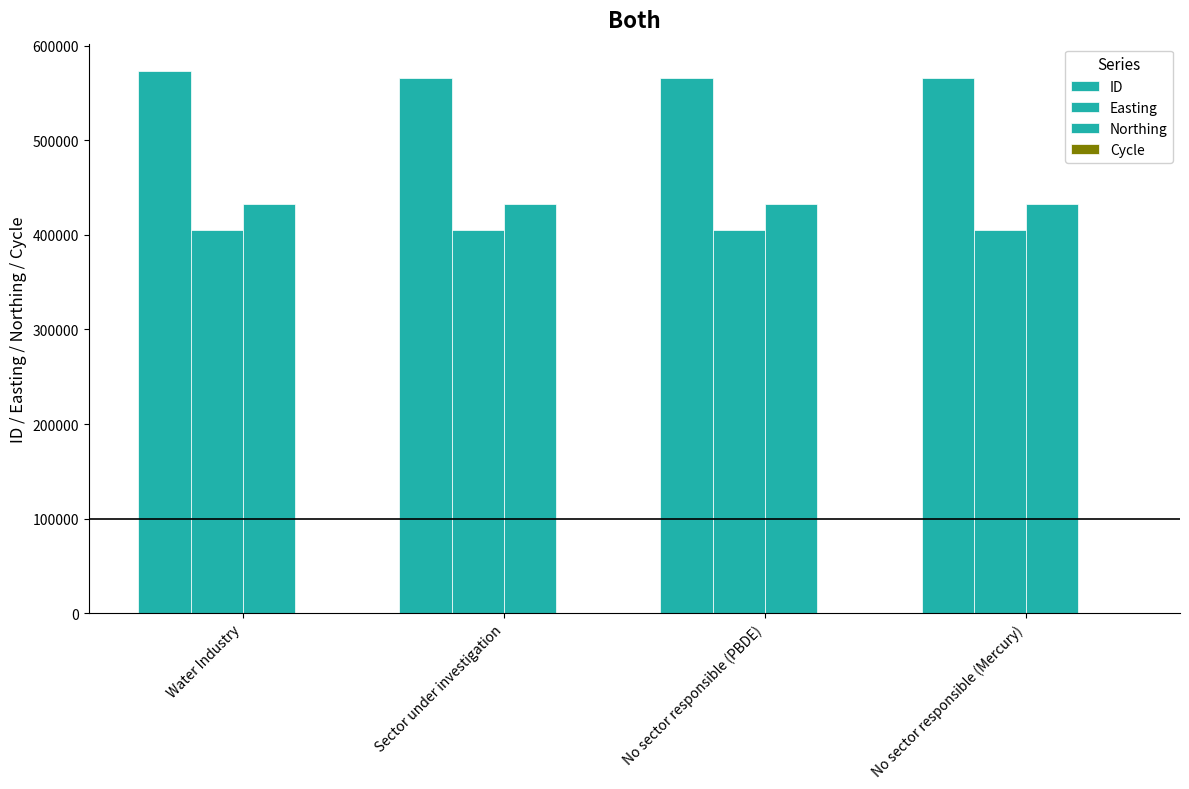

Are the bars grouped side by side (vs. stacked)?

Yes